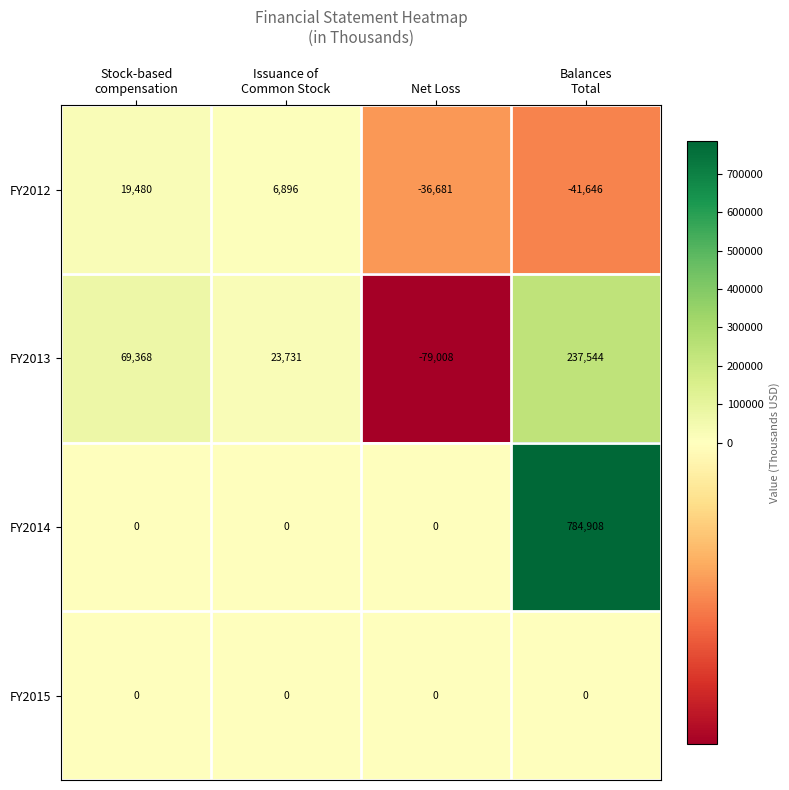

What is the spread (max minus min) of values at Net Loss?

79008